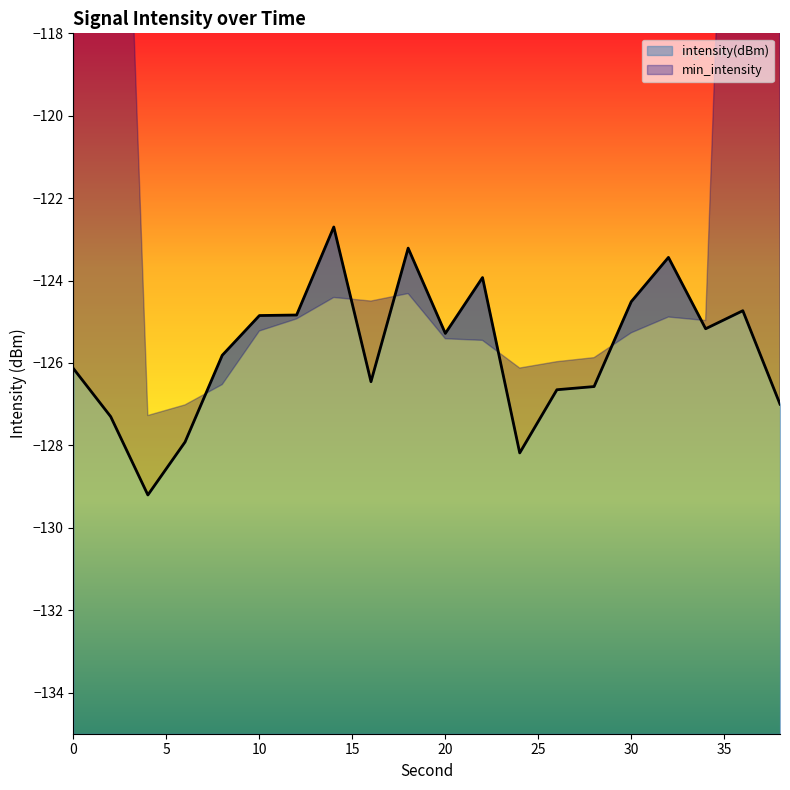

Count the number of data series in this chart.

1